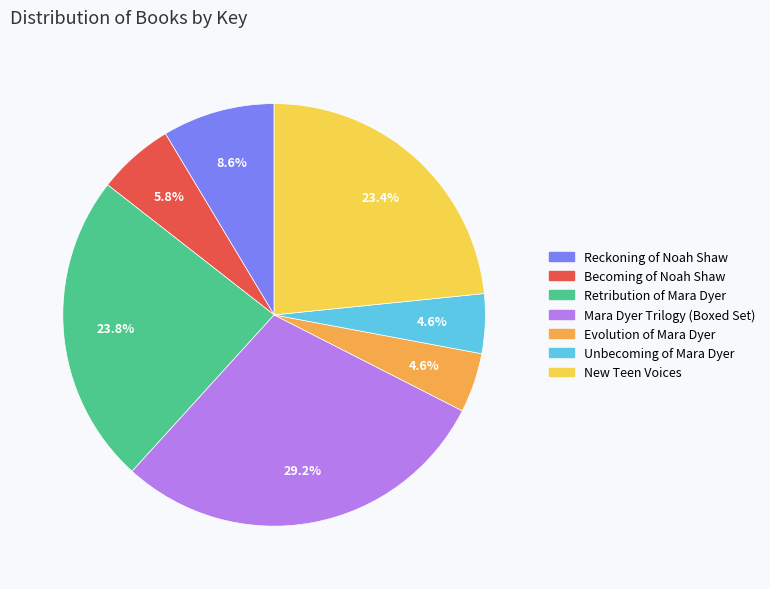

Do Unbecoming of Mara Dyer and Becoming of Noah Shaw together represent more than half of the pie?

No